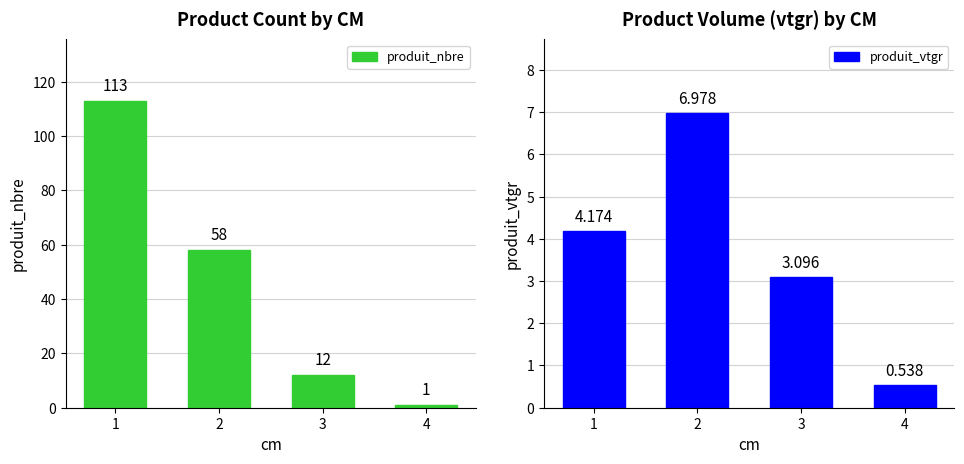

What is the value of the produit_vtgr bar at the 2nd from the left?

7.0